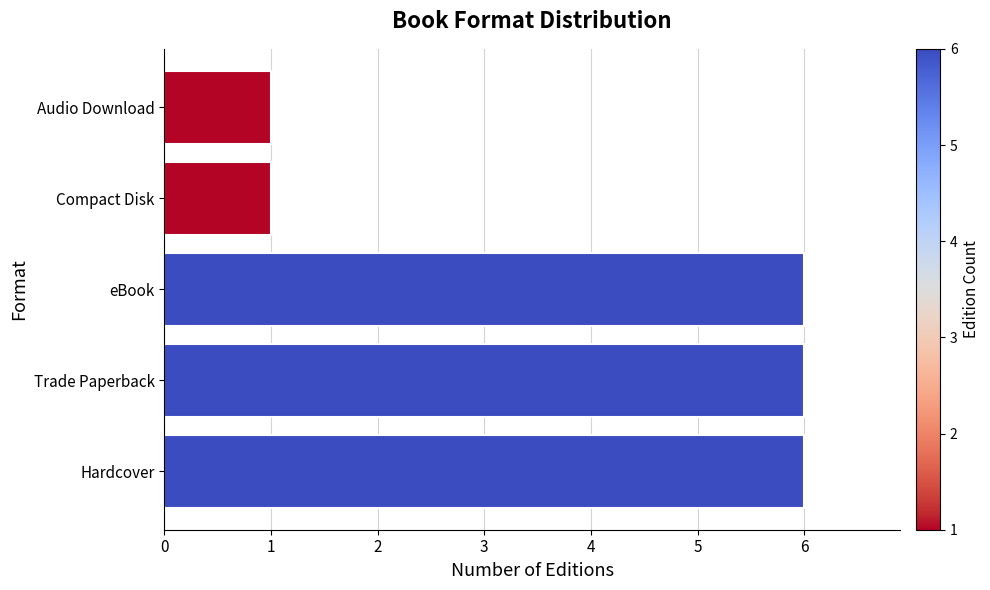

Which has a higher value, Audio Download or eBook?

eBook